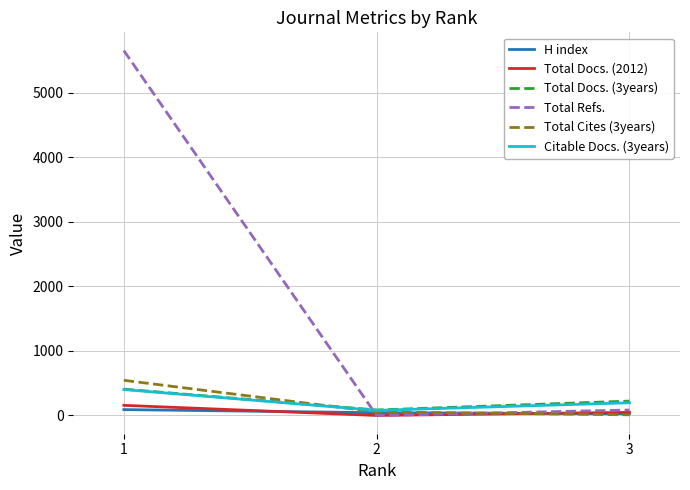

What is the sum of all Total Cites (3years) values?

610